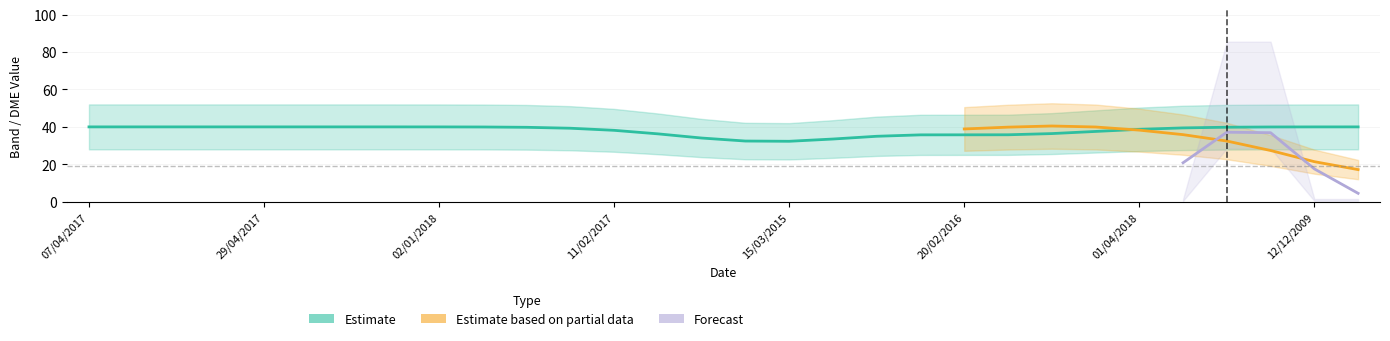

Is this an area chart (filled region under the line)?

No